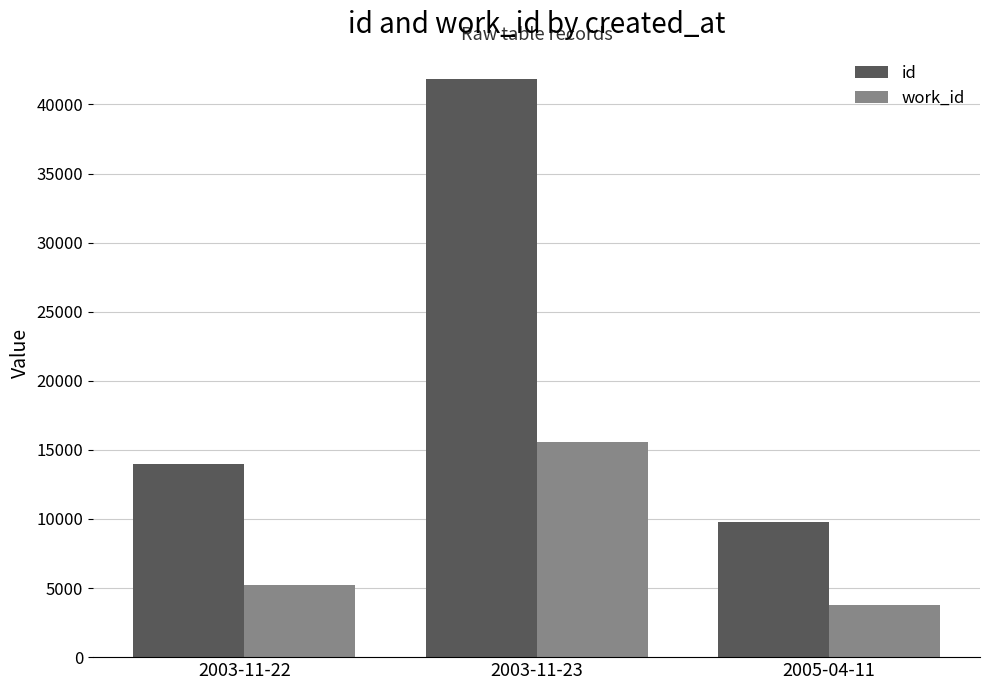

What is the value of the work_id bar at the 2nd from the left?

15593